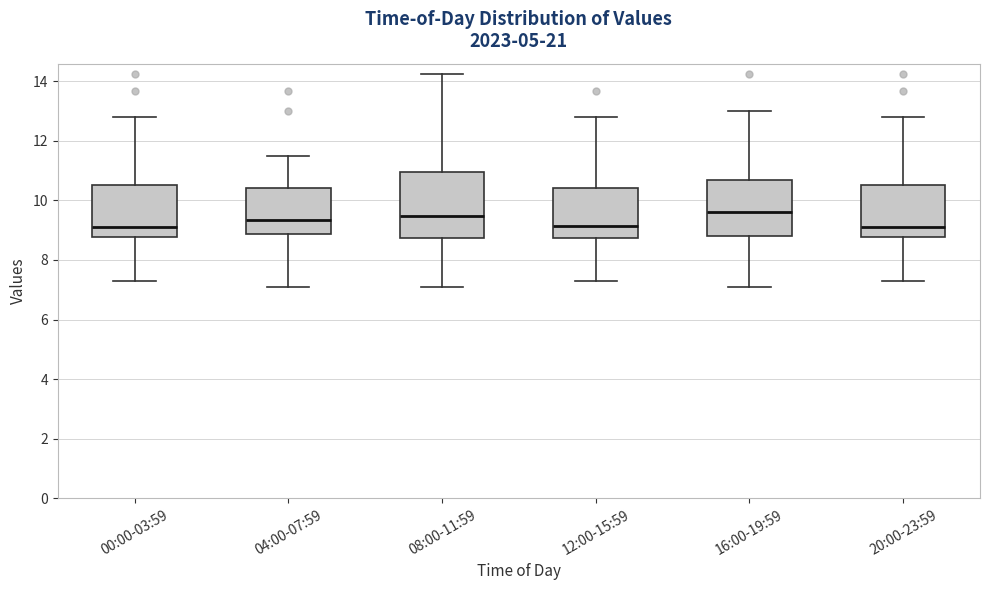

Reading left to right, transcribe this box plot: for each box, give where its median line is, the range the box spans, and where its two whiskers end, as read against the y-axis. The values are not printed on the chart, so give them approximately, as read against the axis.

00:00-03:59: median 9.2, box 8.8 to 10.6, whiskers 7.4 to 12.8
04:00-07:59: median 9.4, box 8.8 to 10.4, whiskers 7.2 to 11.6
08:00-11:59: median 9.4, box 8.8 to 11.0, whiskers 7.2 to 14.2
12:00-15:59: median 9.2, box 8.8 to 10.4, whiskers 7.4 to 12.8
16:00-19:59: median 9.6, box 8.8 to 10.6, whiskers 7.2 to 13.0
20:00-23:59: median 9.2, box 8.8 to 10.6, whiskers 7.4 to 12.8